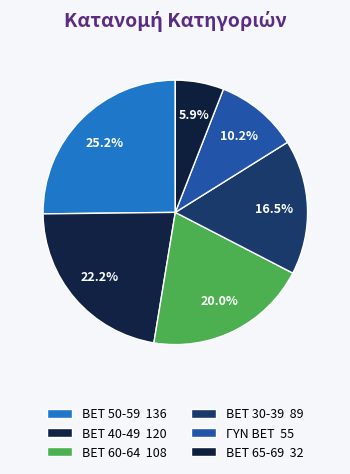

Rank the categories by value from highest to lowest.

BET 50-59, BET 40-49, BET 60-64, BET 30-39, ΓΥΝ BET, BET 65-69